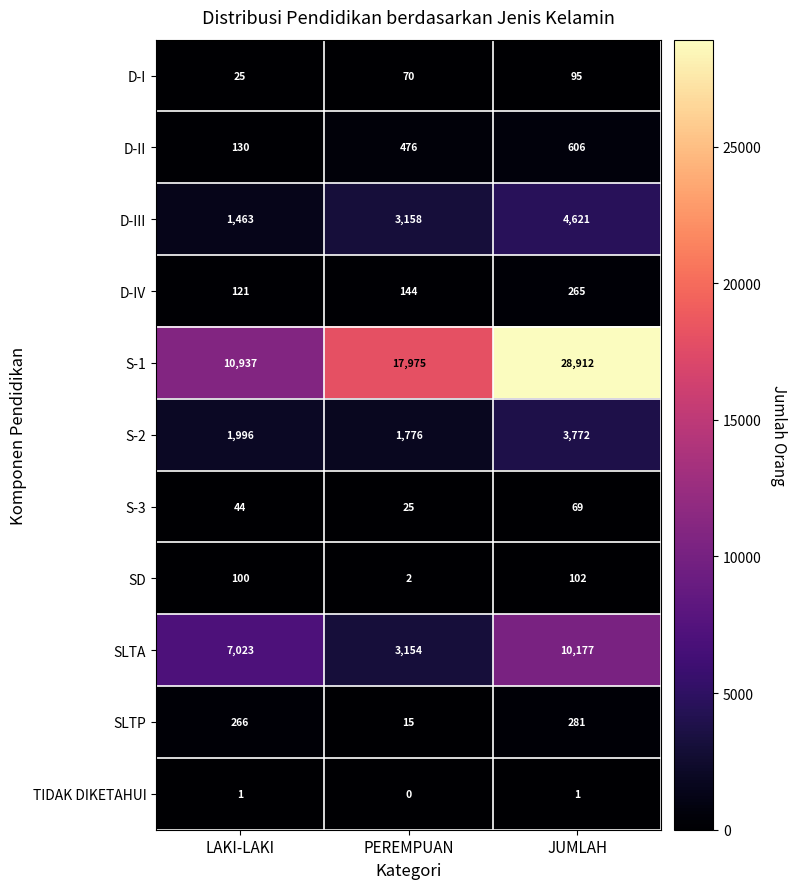

How many distinct data groups are displayed?

11